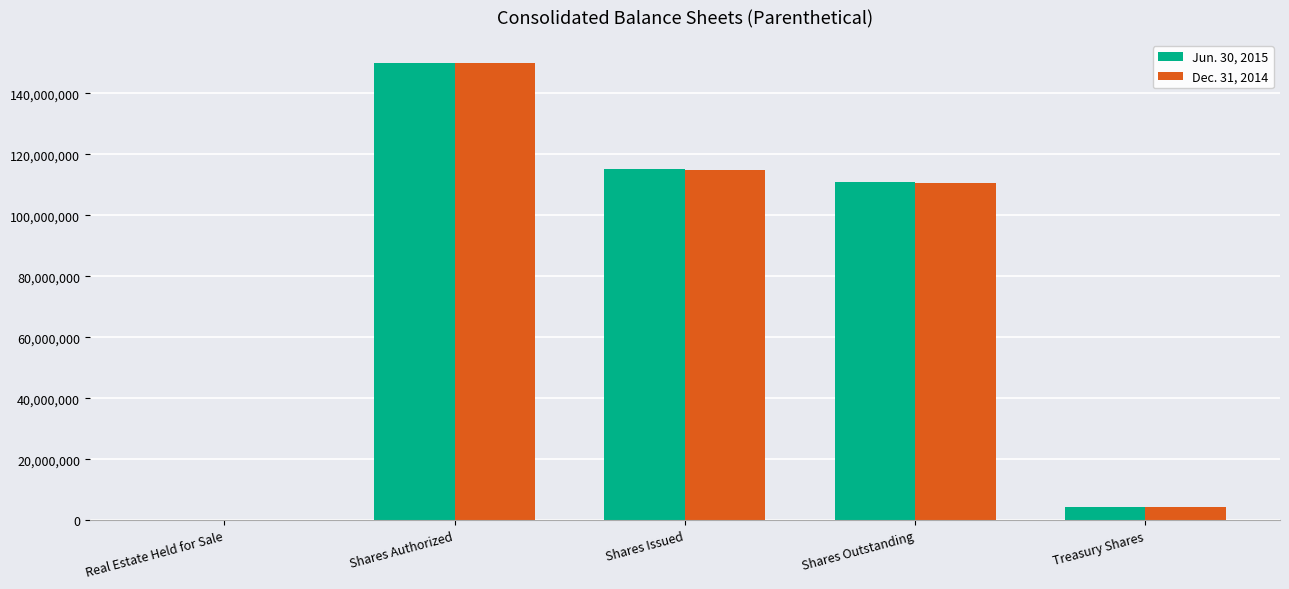

At which category is the sum across all series the highest?

Shares Authorized